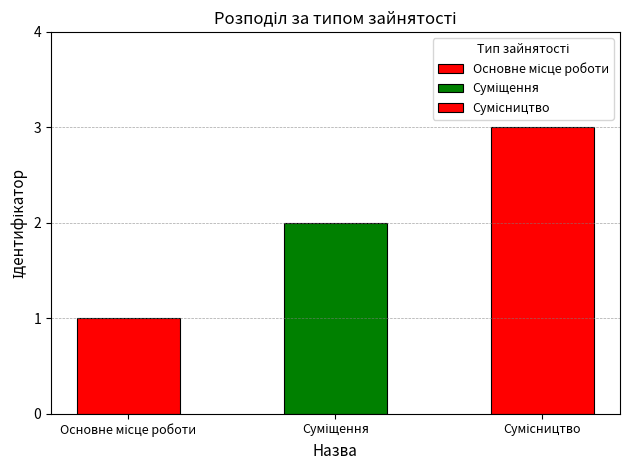

At which label does the data first exceed 2?

Сумісництво